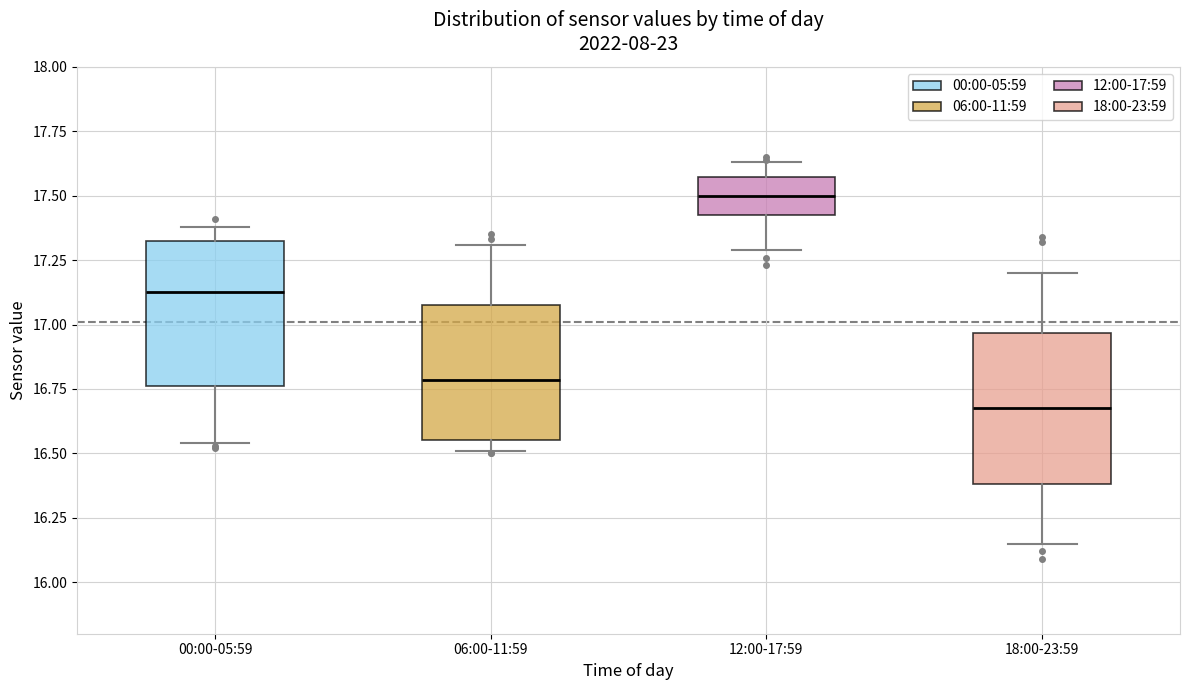

Which box's median line is the lowest?

18:00-23:59